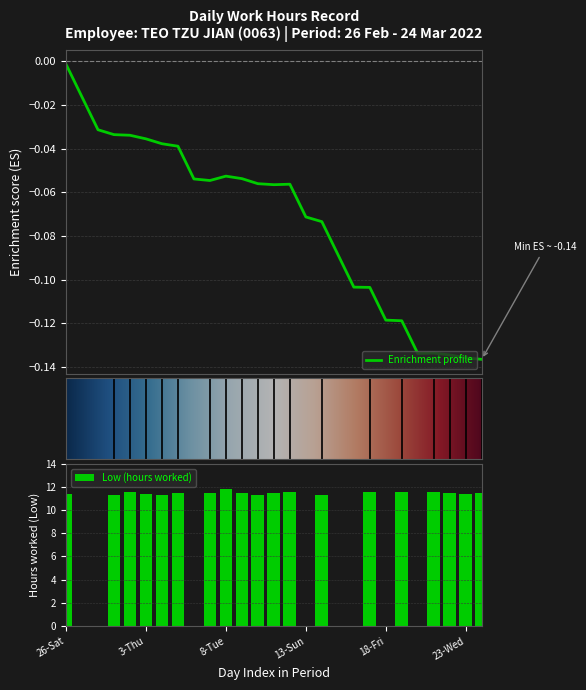

What is the greatest value displayed?

11.8